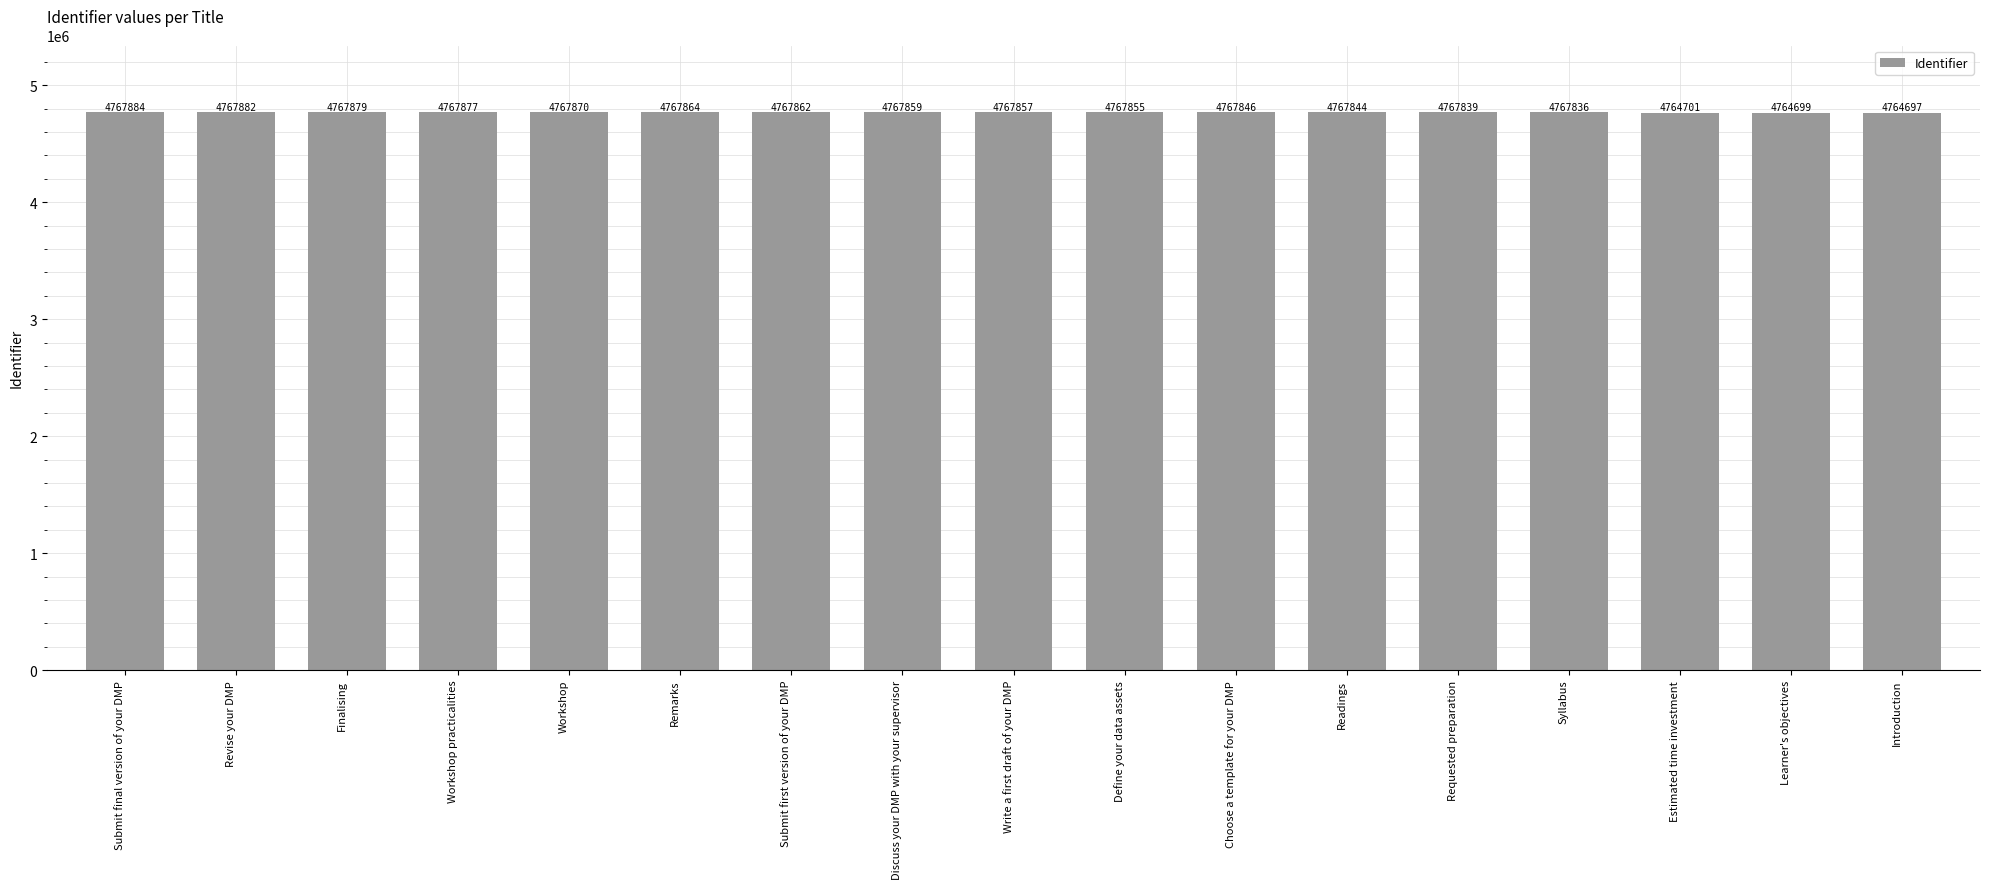

Reading right to left, list all the values displayed in this chart.

4764697	4764699	4764701	4767836	4767839	4767844	4767846	4767855	4767857	4767859	4767862	4767864	4767870	4767877	4767879	4767882	4767884